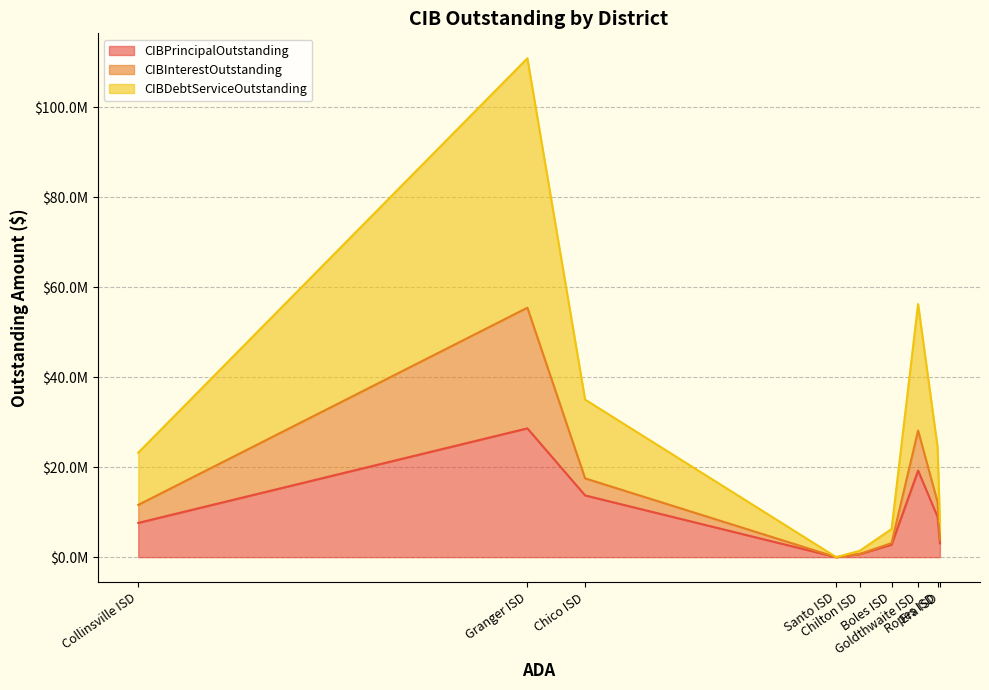

How many values in the CIBInterestOutstanding series are below 3283080?

4